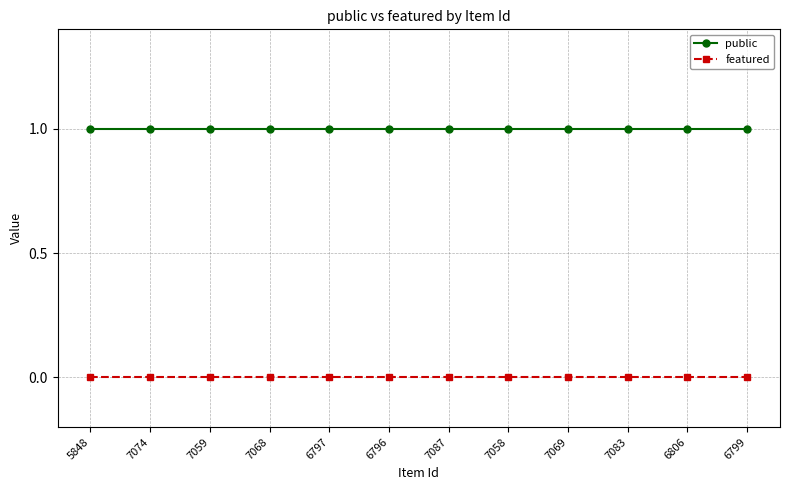

What is the average value of the public series?

1